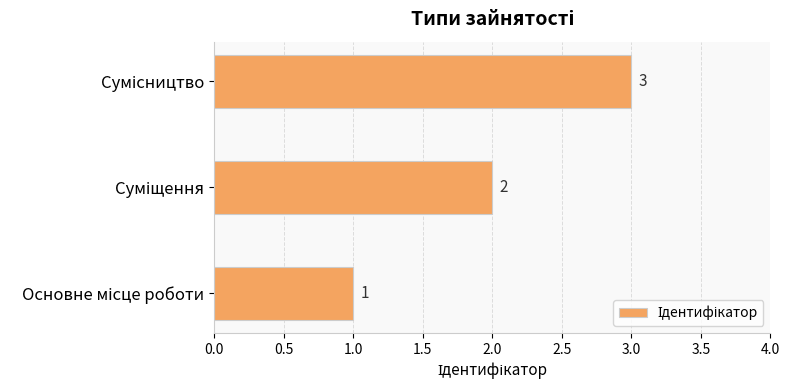

What is the maximum value shown in the chart?

3